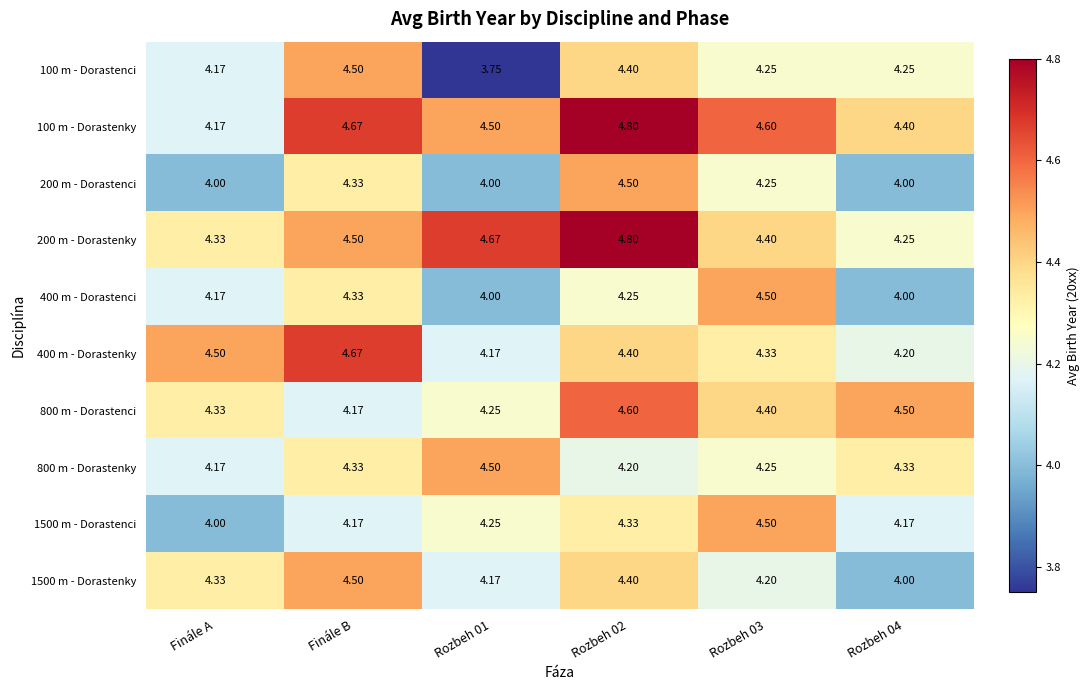

What is the total value across all series at Finále B?

44.2